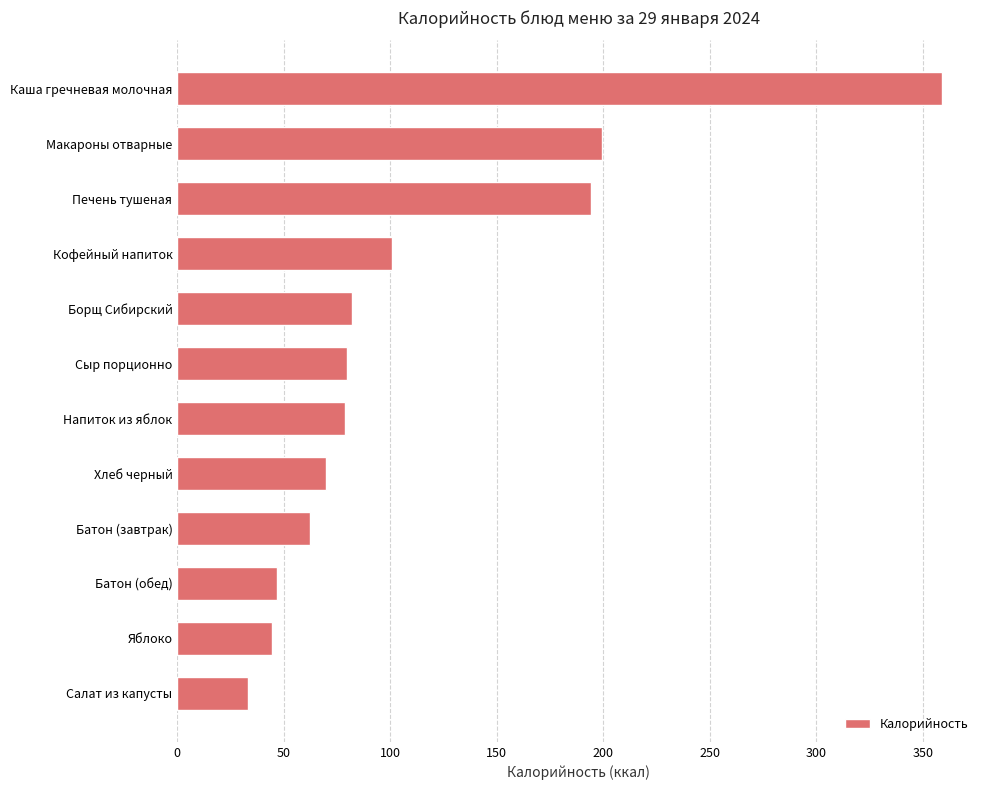

What is the difference between the maximum and minimum values?

325.5